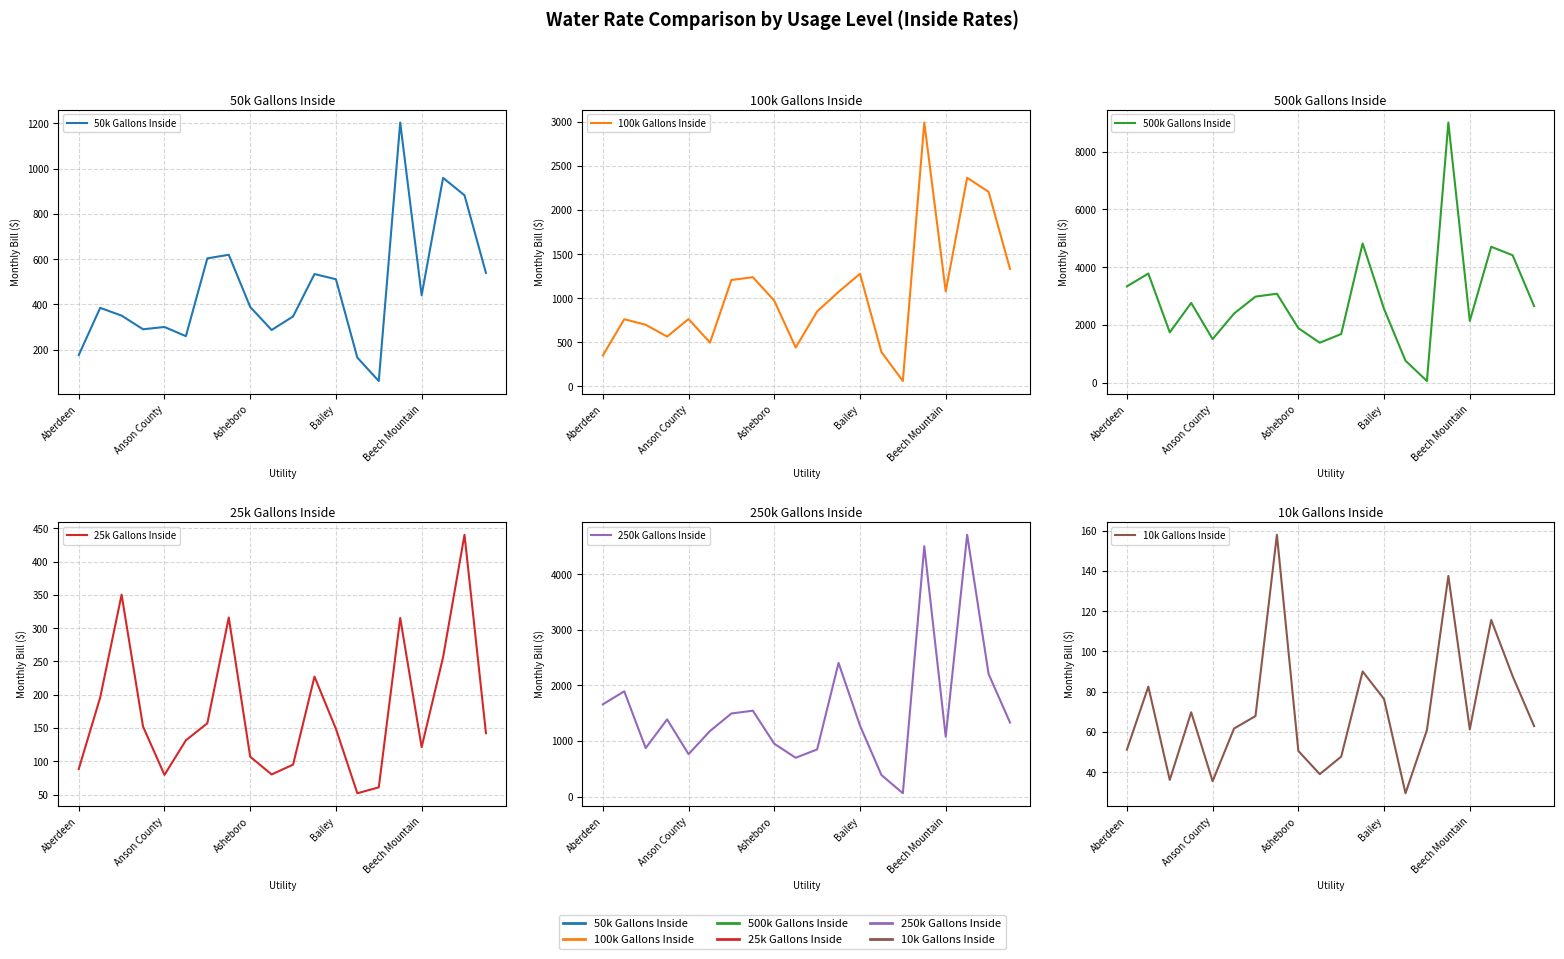

The 500k Gallons Inside series shows 4400.9 at Aberdeen. True or false?

False